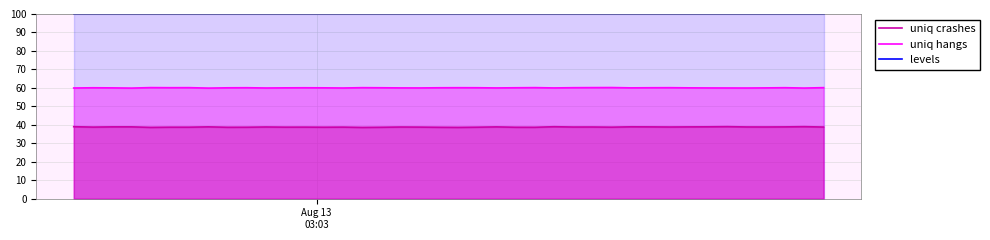

In uniq hangs, how many points are lower than both neighbors (excluding endpoints)?

11